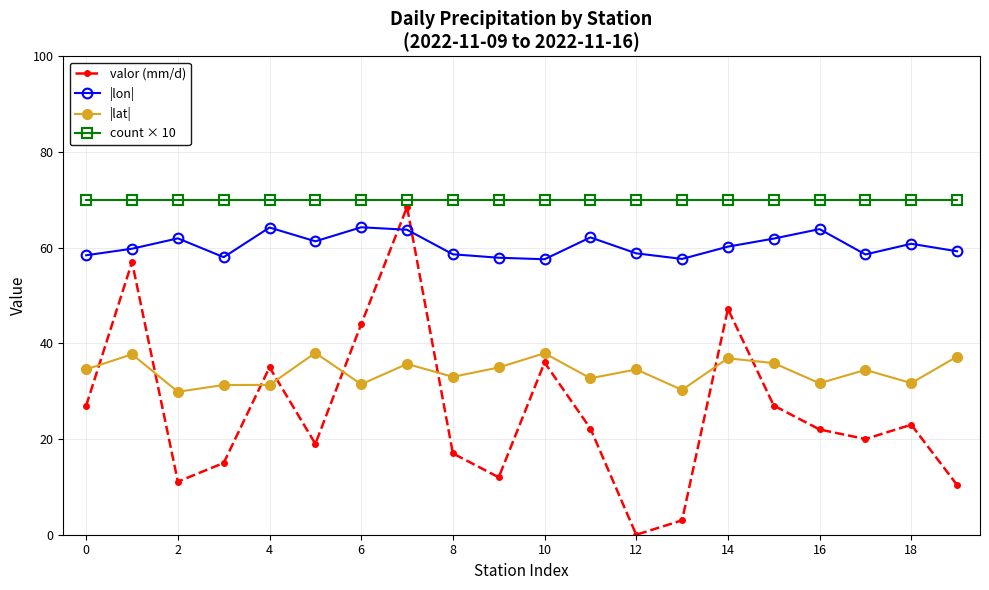

What is the greatest value displayed?

70.0